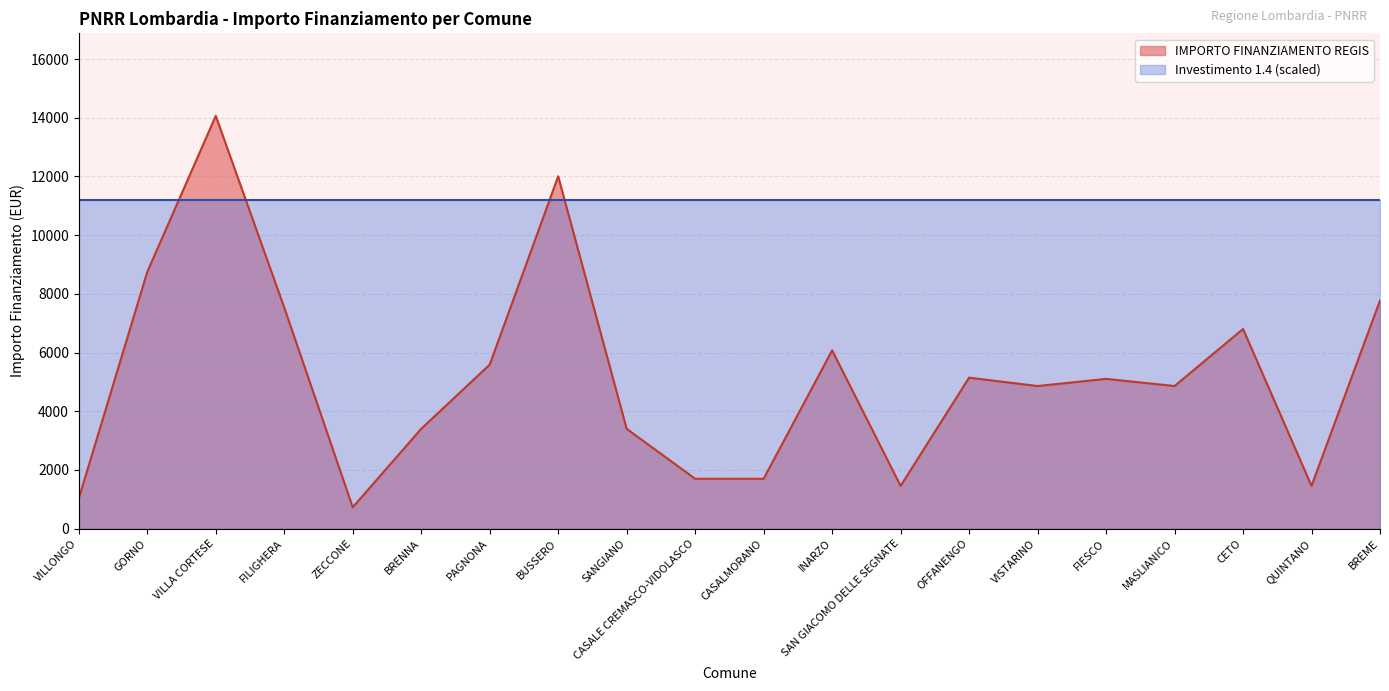

What is the minimum value shown in the chart?

729